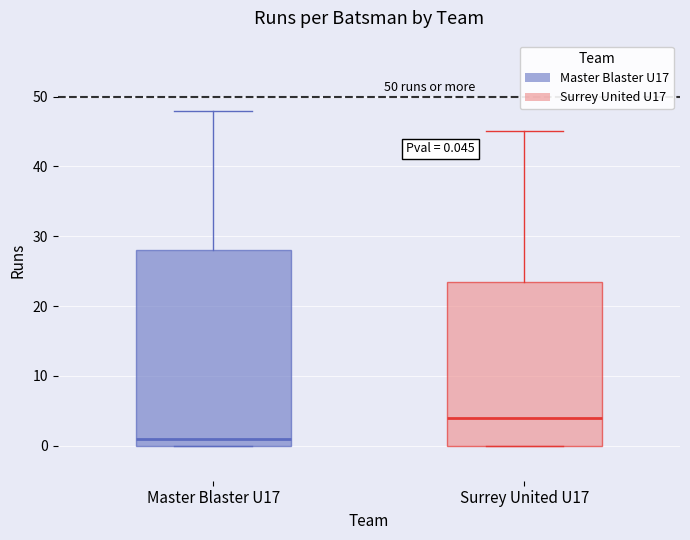

Which box is the tallest, from its lower edge to its upper edge?

Master Blaster U17